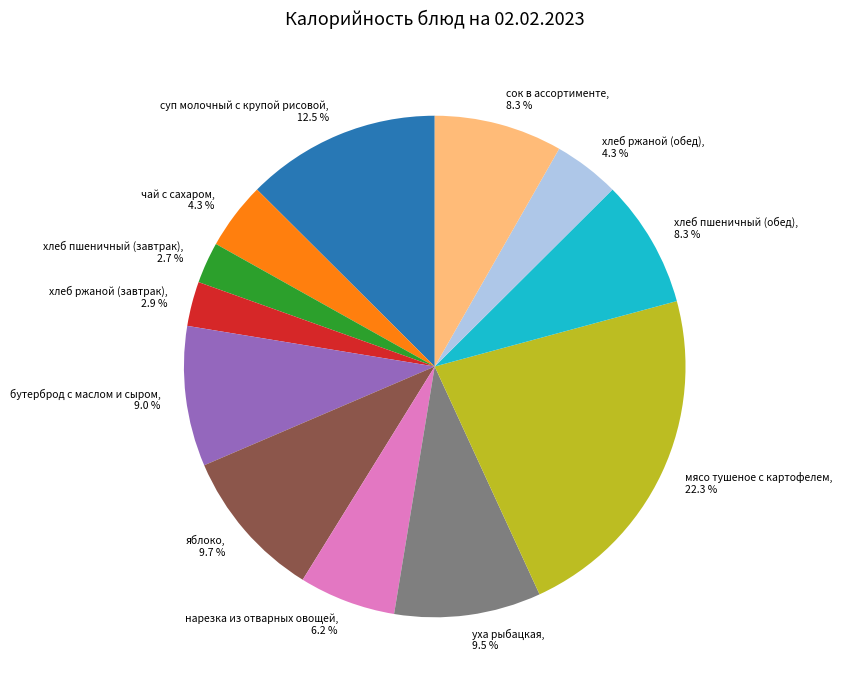

To the nearest percent, what is the difference between the largest and smallest slice percentages?

20%